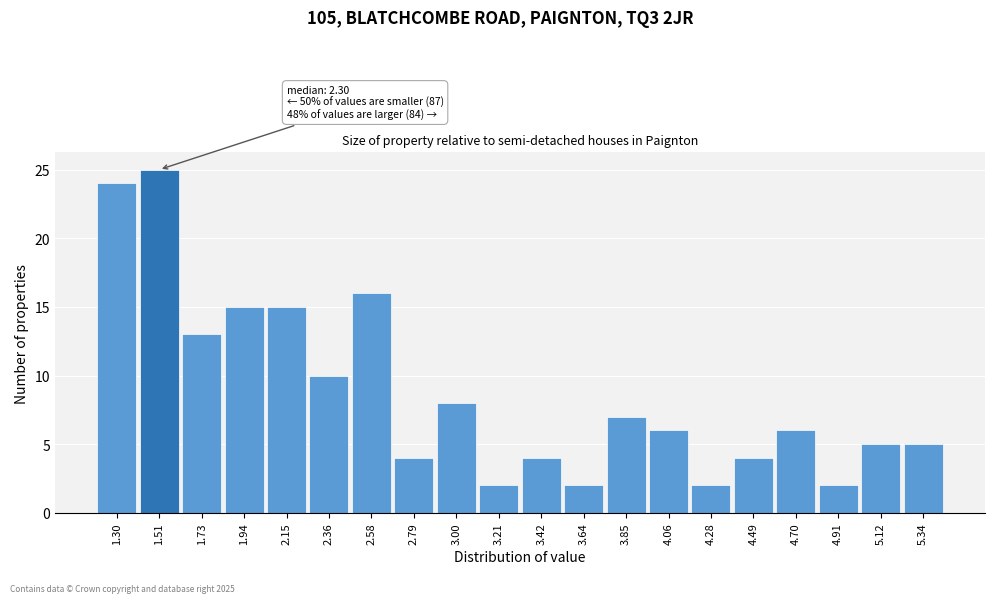

Reading left to right, what are all the values shown in this chart?

24	25	13	15	15	10	16	4	8	2	4	2	7	6	2	4	6	2	5	5